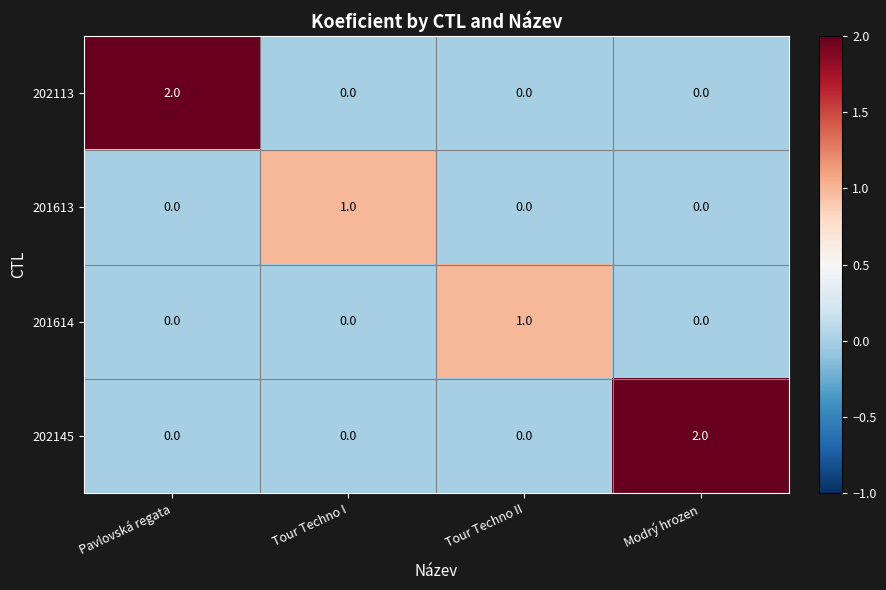

At how many categories does at least one series exceed 0?

4